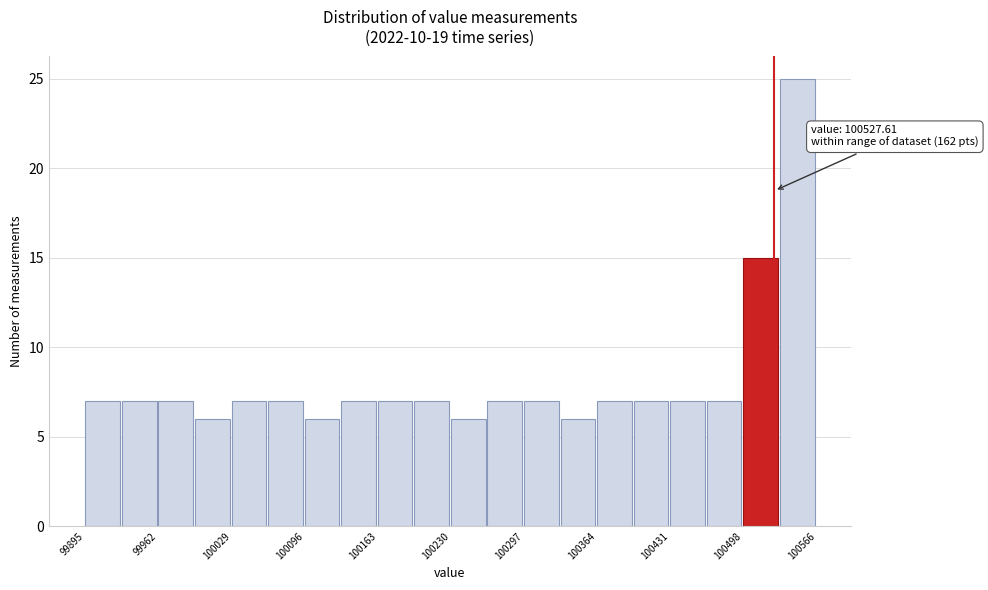

Read against the x-axis, roughly where is the centre of the tallest bar?

100550